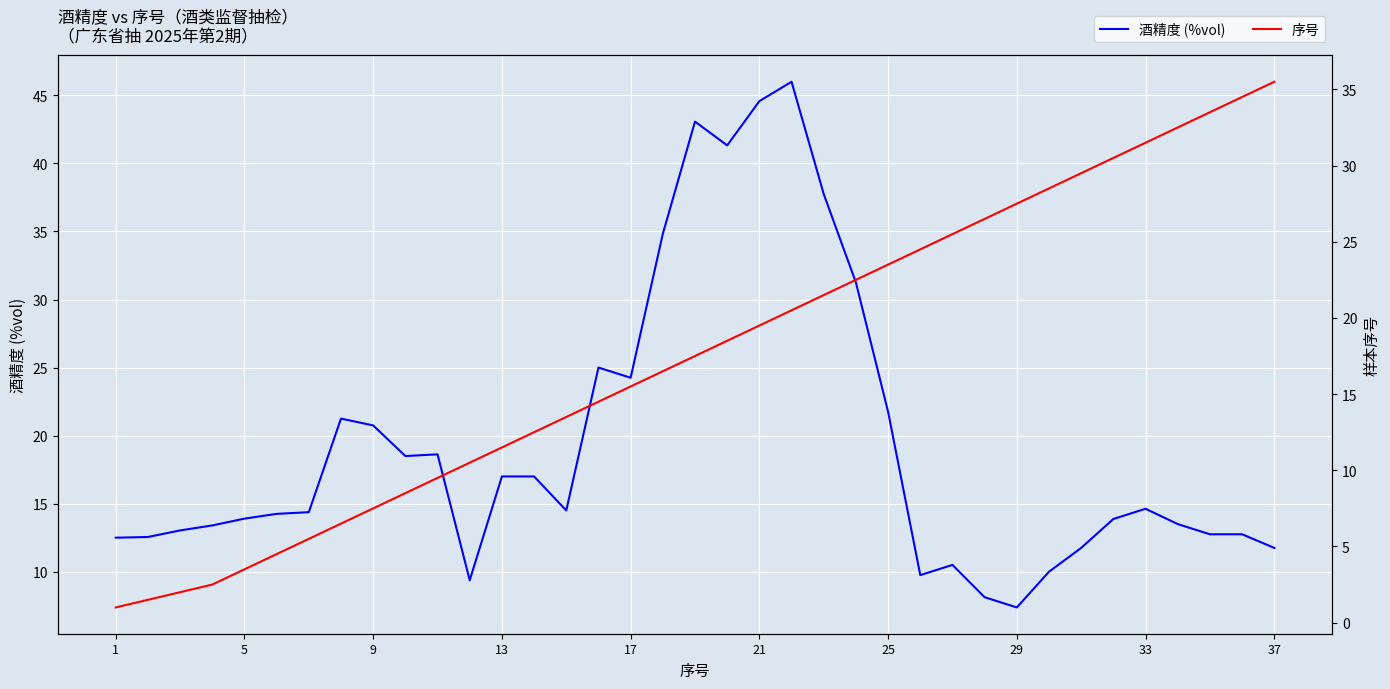

What is the minimum value for 酒精度 (%vol)?

7.4